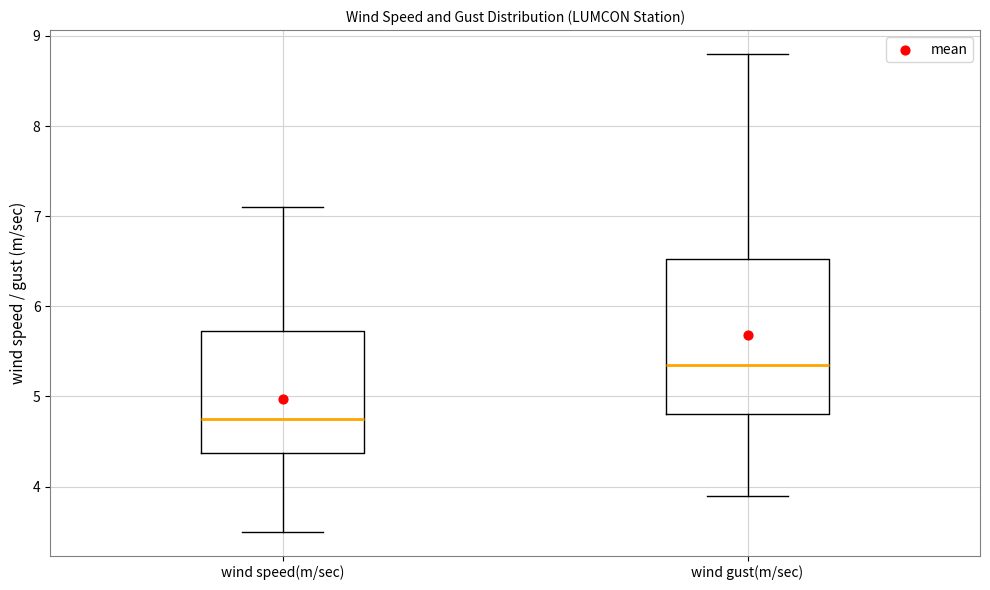

Which box is the tallest, from its lower edge to its upper edge?

wind gust(m/sec)